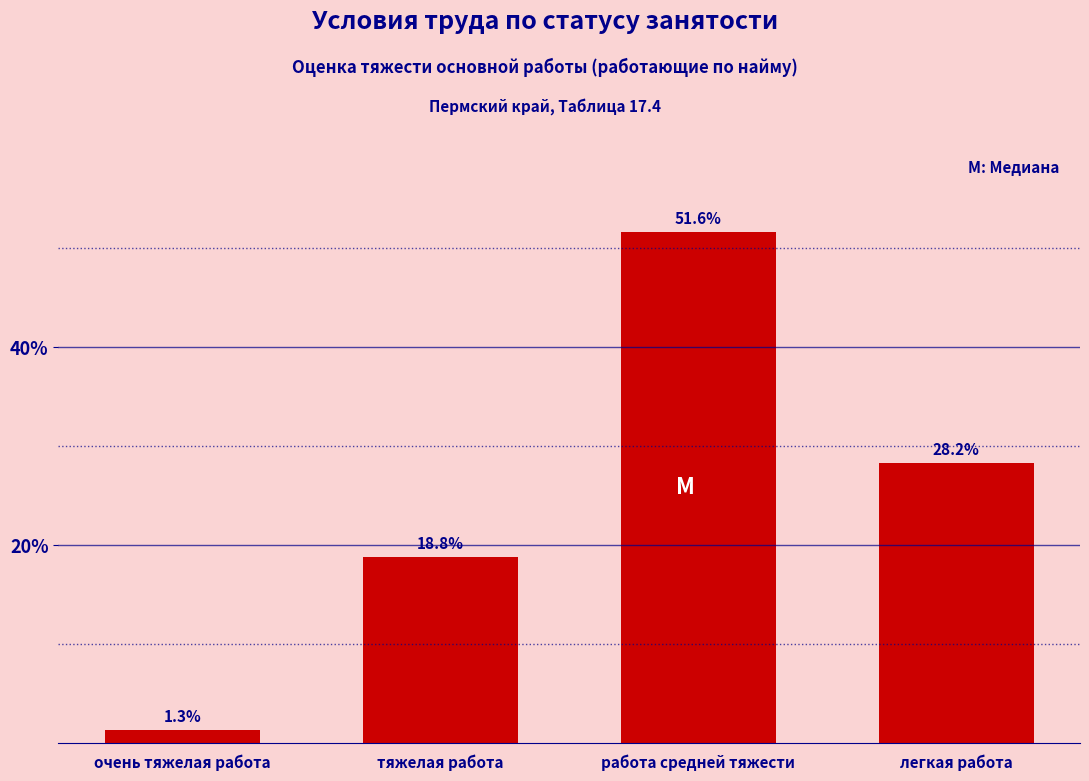

Reading left to right, what are all the values shown in this chart?

очень тяжелая работа=1.3	тяжелая работа=18.8	работа средней тяжести=51.6	легкая работа=28.2